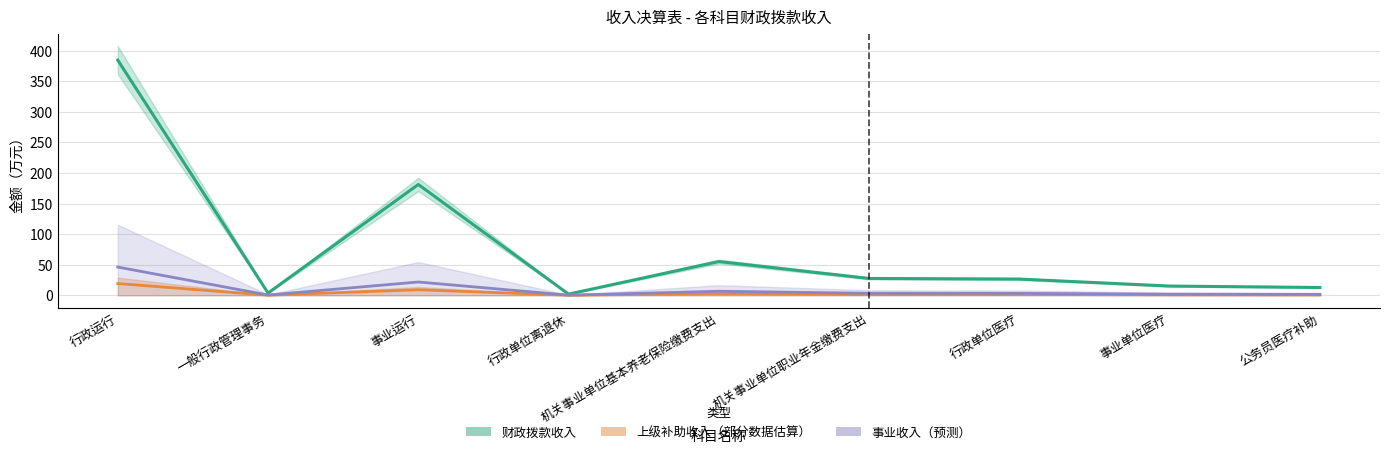

True or false: 上级补助收入 and 事业收入 cross at least once.

False